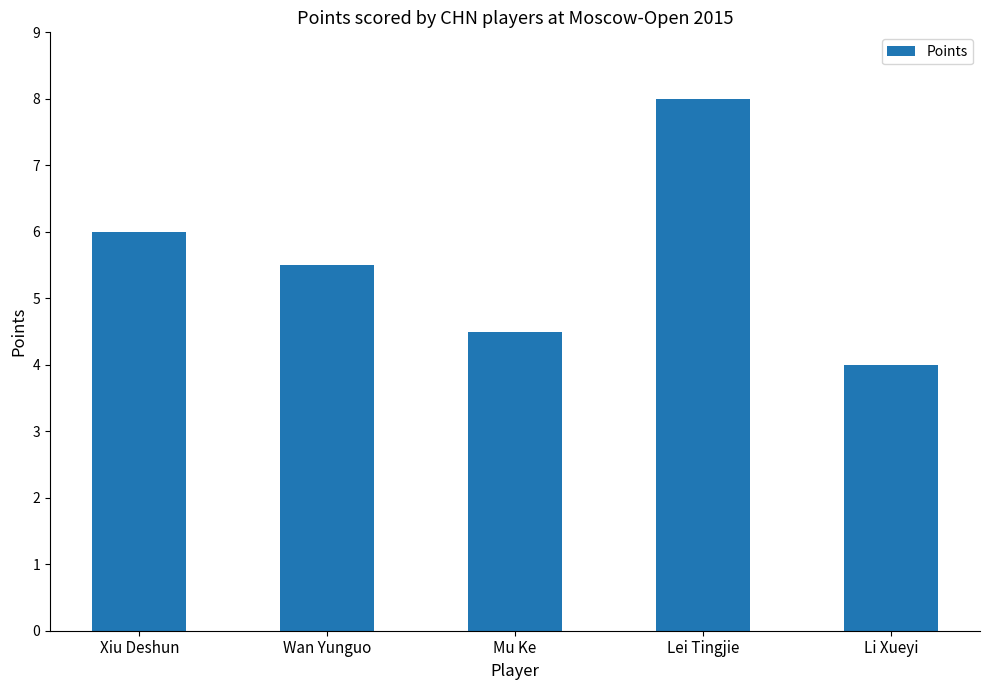

What position from the right is Li Xueyi?

1